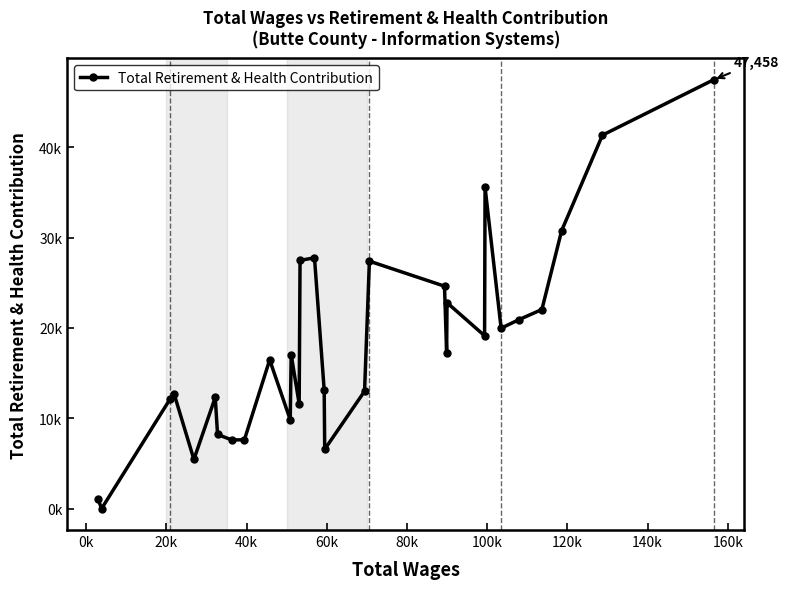

Does the chart have visible grid lines?

No